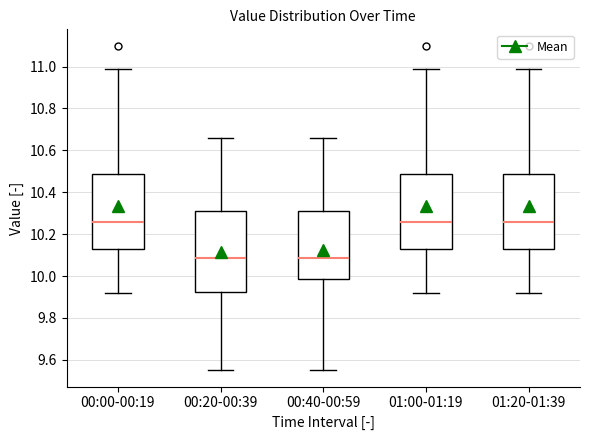

Where is the upper edge of the box for 01:20-01:39 on the y-axis? The values are not printed on the chart, so give them approximately, as read against the axis.

10.48